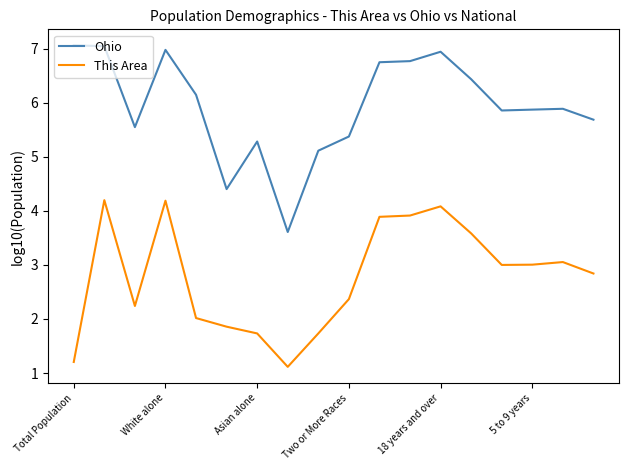

True or false: This Area and Ohio cross at least once.

False